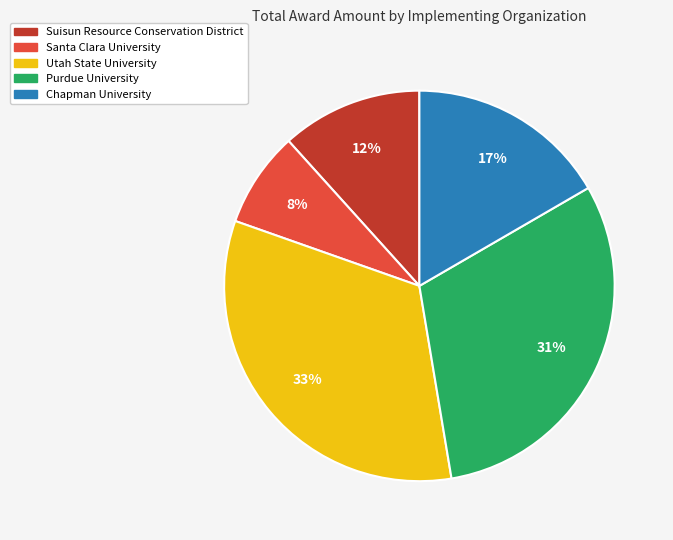

To the nearest percent, what is the difference between the largest and smallest slice percentages?

25%